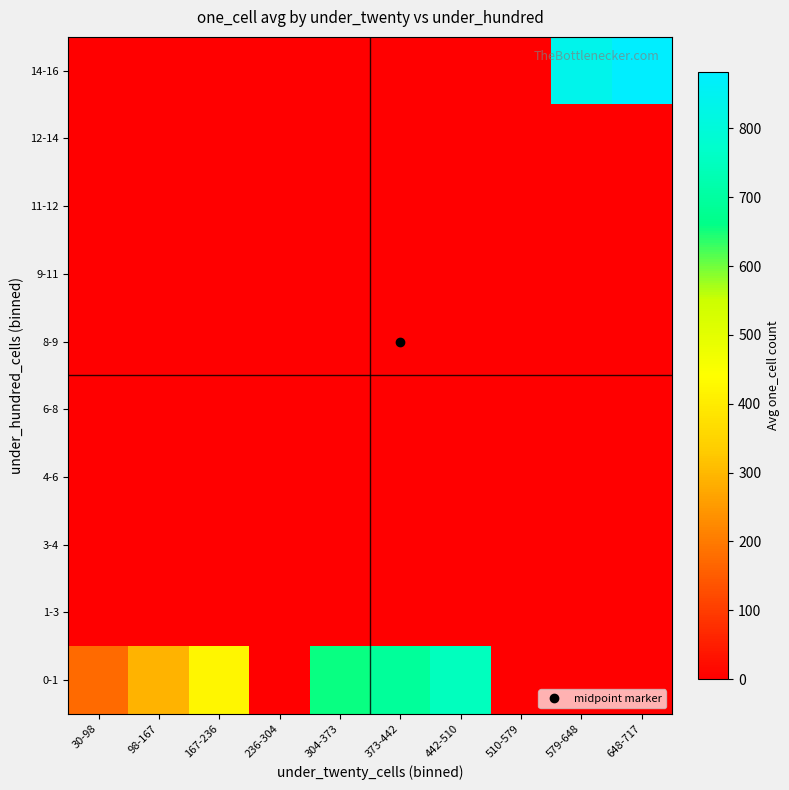

Which label corresponds to the largest value in the chart?

648-717